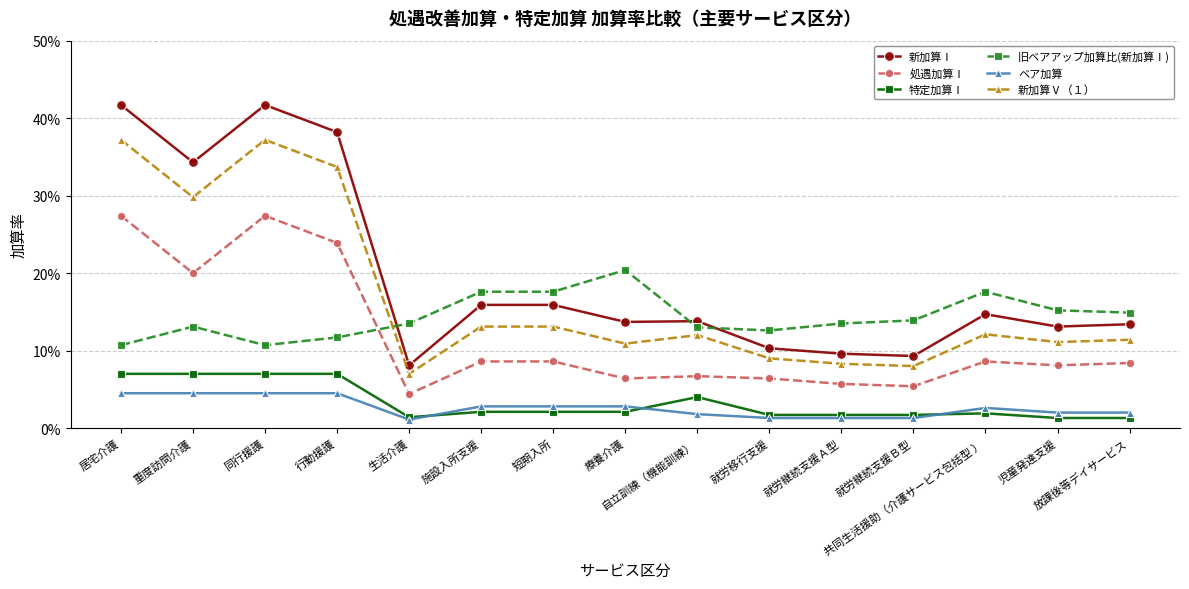

At which category is the sum across all series the highest?

居宅介護